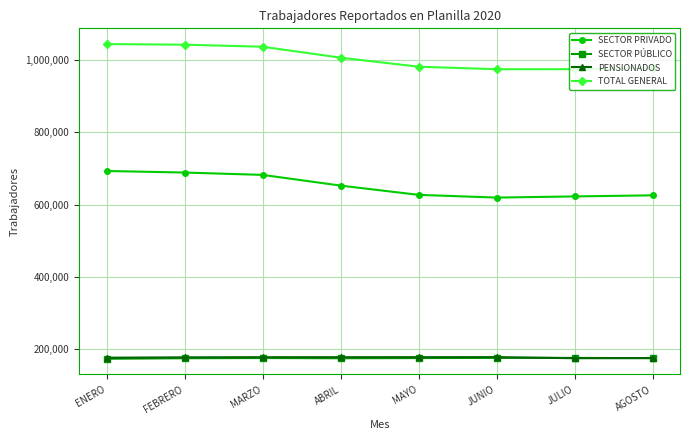

At how many categories does at least one series exceed 471549?

8